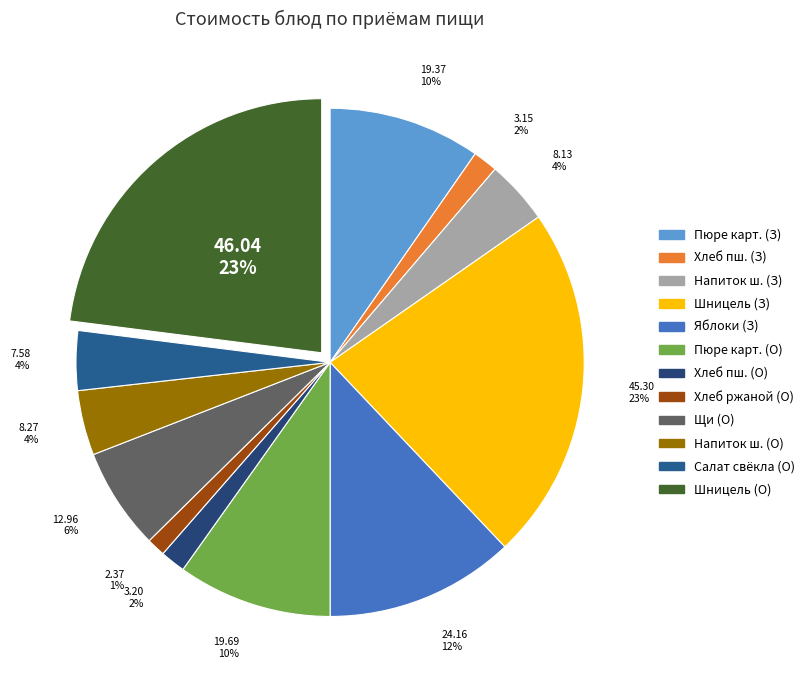

To the nearest percent, what is the average slice percentage?

8%